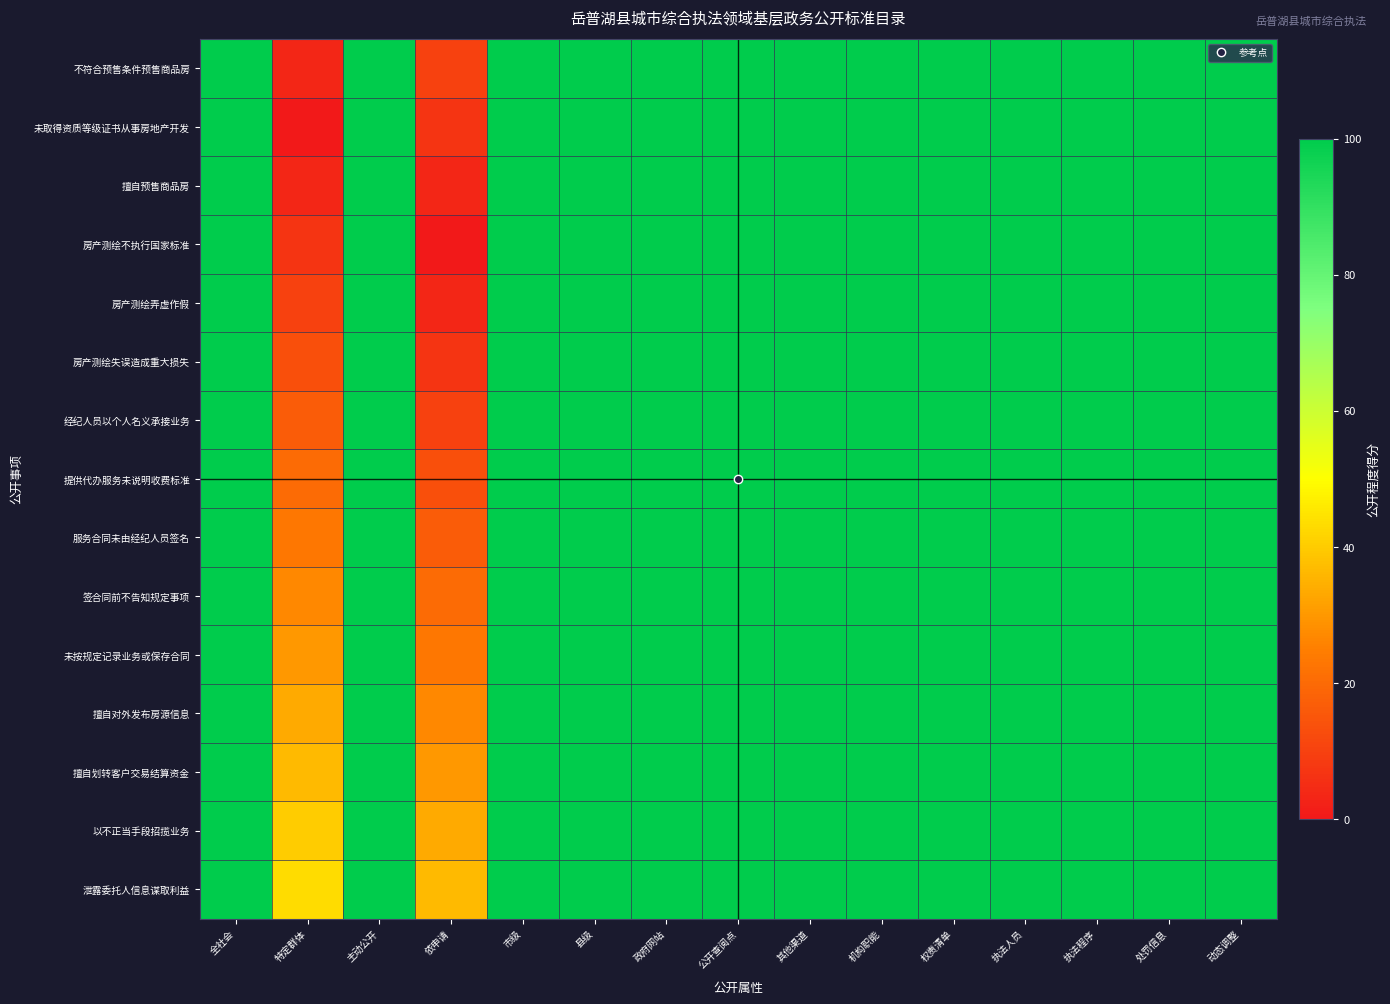

Reading left to right, list all the values displayed in this chart.

不符合预售条件预售商品房: 全社会=100.0	特定群体=3.3	主动公开=102.7	依申请=10.0	市级=105.3	县级=106.7	政府网站=108.0	公开查阅点=109.3	其他渠道=110.7	机构职能=112.0	权责清单=113.3	执法人员=114.7	执法程序=116.0	处罚信息=117.3	动态调整=118.7
未取得资质等级证书从事房地产开发: 全社会=101.3	特定群体=0.0	主动公开=101.3	依申请=6.7	市级=104.0	县级=105.3	政府网站=106.7	公开查阅点=108.0	其他渠道=109.3	机构职能=110.7	权责清单=112.0	执法人员=113.3	执法程序=114.7	处罚信息=116.0	动态调整=117.3
擅自预售商品房: 全社会=102.7	特定群体=3.3	主动公开=100.0	依申请=3.3	市级=102.7	县级=104.0	政府网站=105.3	公开查阅点=106.7	其他渠道=108.0	机构职能=109.3	权责清单=110.7	执法人员=112.0	执法程序=113.3	处罚信息=114.7	动态调整=116.0
房产测绘不执行国家标准: 全社会=104.0	特定群体=6.7	主动公开=101.3	依申请=0.0	市级=101.3	县级=102.7	政府网站=104.0	公开查阅点=105.3	其他渠道=106.7	机构职能=108.0	权责清单=109.3	执法人员=110.7	执法程序=112.0	处罚信息=113.3	动态调整=114.7
房产测绘弄虚作假: 全社会=105.3	特定群体=10.0	主动公开=102.7	依申请=3.3	市级=100.0	县级=101.3	政府网站=102.7	公开查阅点=104.0	其他渠道=105.3	机构职能=106.7	权责清单=108.0	执法人员=109.3	执法程序=110.7	处罚信息=112.0	动态调整=113.3
房产测绘失误造成重大损失: 全社会=106.7	特定群体=13.3	主动公开=104.0	依申请=6.7	市级=101.3	县级=100.0	政府网站=101.3	公开查阅点=102.7	其他渠道=104.0	机构职能=105.3	权责清单=106.7	执法人员=108.0	执法程序=109.3	处罚信息=110.7	动态调整=112.0
经纪人员以个人名义承接业务: 全社会=108.0	特定群体=16.7	主动公开=105.3	依申请=10.0	市级=102.7	县级=101.3	政府网站=100.0	公开查阅点=101.3	其他渠道=102.7	机构职能=104.0	权责清单=105.3	执法人员=106.7	执法程序=108.0	处罚信息=109.3	动态调整=110.7
提供代办服务未说明收费标准: 全社会=109.3	特定群体=20.0	主动公开=106.7	依申请=13.3	市级=104.0	县级=102.7	政府网站=101.3	公开查阅点=100.0	其他渠道=101.3	机构职能=102.7	权责清单=104.0	执法人员=105.3	执法程序=106.7	处罚信息=108.0	动态调整=109.3
服务合同未由经纪人员签名: 全社会=110.7	特定群体=23.3	主动公开=108.0	依申请=16.7	市级=105.3	县级=104.0	政府网站=102.7	公开查阅点=101.3	其他渠道=100.0	机构职能=101.3	权责清单=102.7	执法人员=104.0	执法程序=105.3	处罚信息=106.7	动态调整=108.0
签合同前不告知规定事项: 全社会=112.0	特定群体=26.7	主动公开=109.3	依申请=20.0	市级=106.7	县级=105.3	政府网站=104.0	公开查阅点=102.7	其他渠道=101.3	机构职能=100.0	权责清单=101.3	执法人员=102.7	执法程序=104.0	处罚信息=105.3	动态调整=106.7
未按规定记录业务或保存合同: 全社会=113.3	特定群体=30.0	主动公开=110.7	依申请=23.3	市级=108.0	县级=106.7	政府网站=105.3	公开查阅点=104.0	其他渠道=102.7	机构职能=101.3	权责清单=100.0	执法人员=101.3	执法程序=102.7	处罚信息=104.0	动态调整=105.3
擅自对外发布房源信息: 全社会=114.7	特定群体=33.3	主动公开=112.0	依申请=26.7	市级=109.3	县级=108.0	政府网站=106.7	公开查阅点=105.3	其他渠道=104.0	机构职能=102.7	权责清单=101.3	执法人员=100.0	执法程序=101.3	处罚信息=102.7	动态调整=104.0
擅自划转客户交易结算资金: 全社会=116.0	特定群体=36.7	主动公开=113.3	依申请=30.0	市级=110.7	县级=109.3	政府网站=108.0	公开查阅点=106.7	其他渠道=105.3	机构职能=104.0	权责清单=102.7	执法人员=101.3	执法程序=100.0	处罚信息=101.3	动态调整=102.7
以不正当手段招揽业务: 全社会=117.3	特定群体=40.0	主动公开=114.7	依申请=33.3	市级=112.0	县级=110.7	政府网站=109.3	公开查阅点=108.0	其他渠道=106.7	机构职能=105.3	权责清单=104.0	执法人员=102.7	执法程序=101.3	处罚信息=100.0	动态调整=101.3
泄露委托人信息谋取利益: 全社会=118.7	特定群体=43.3	主动公开=116.0	依申请=36.7	市级=113.3	县级=112.0	政府网站=110.7	公开查阅点=109.3	其他渠道=108.0	机构职能=106.7	权责清单=105.3	执法人员=104.0	执法程序=102.7	处罚信息=101.3	动态调整=100.0